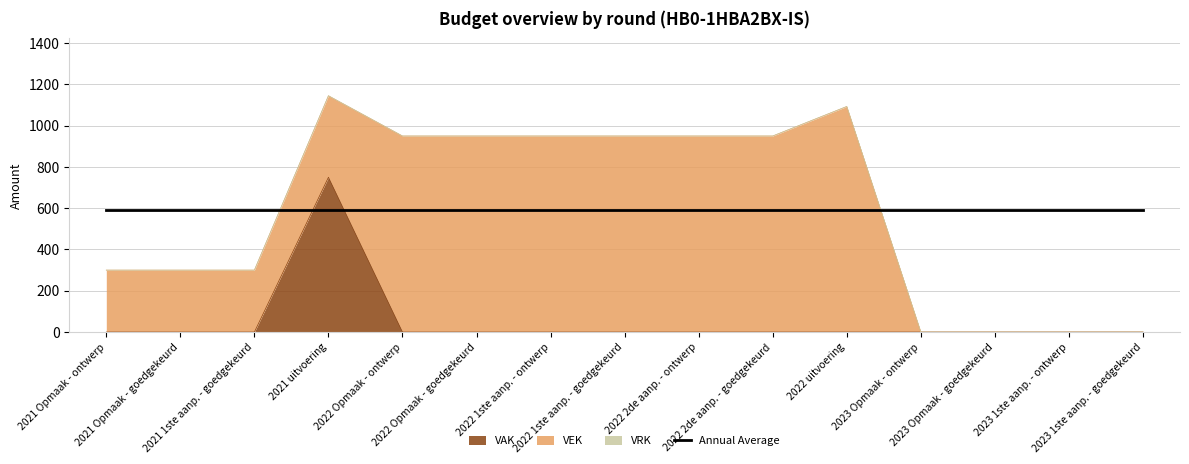

True or false: VRK and VAK intersect in this chart.

False